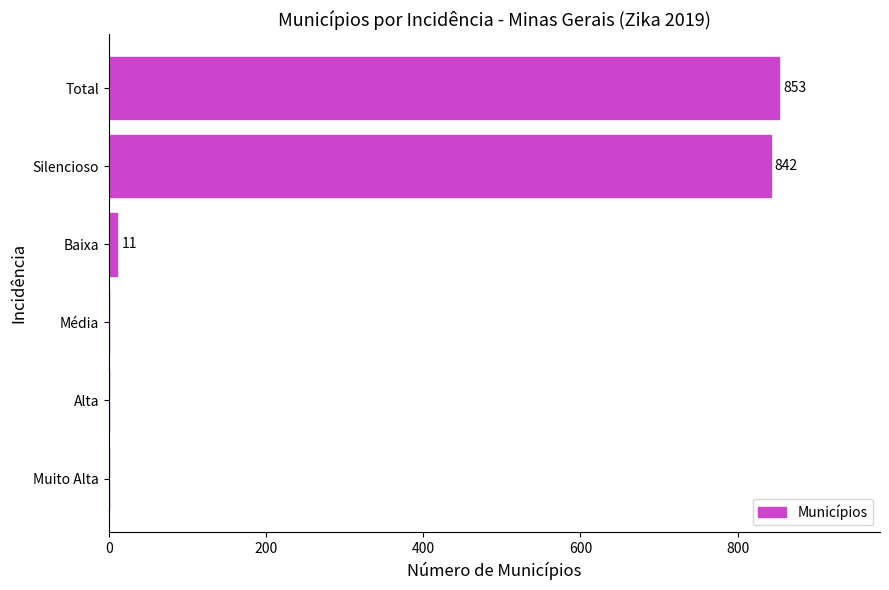

What is the sum of the values at Silencioso and Alta?

842